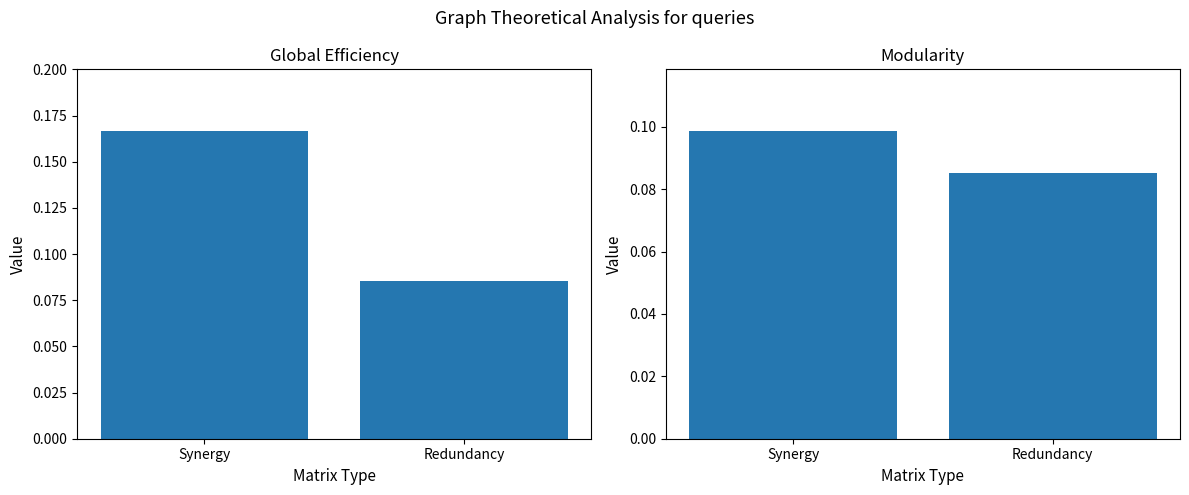

What is the label of the 1st bar from the left?

Synergy